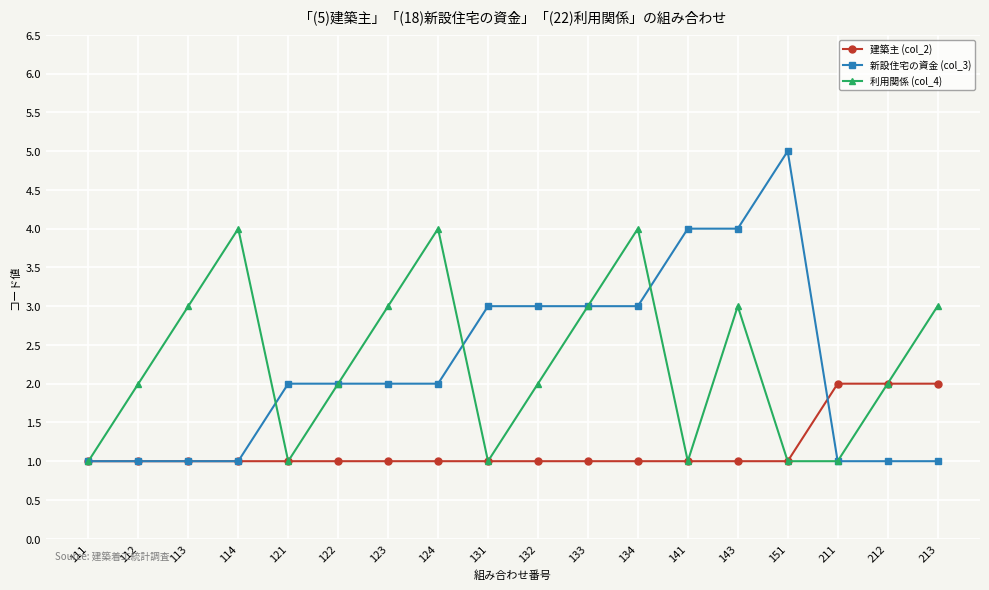

Which category has the highest value across all series?

151